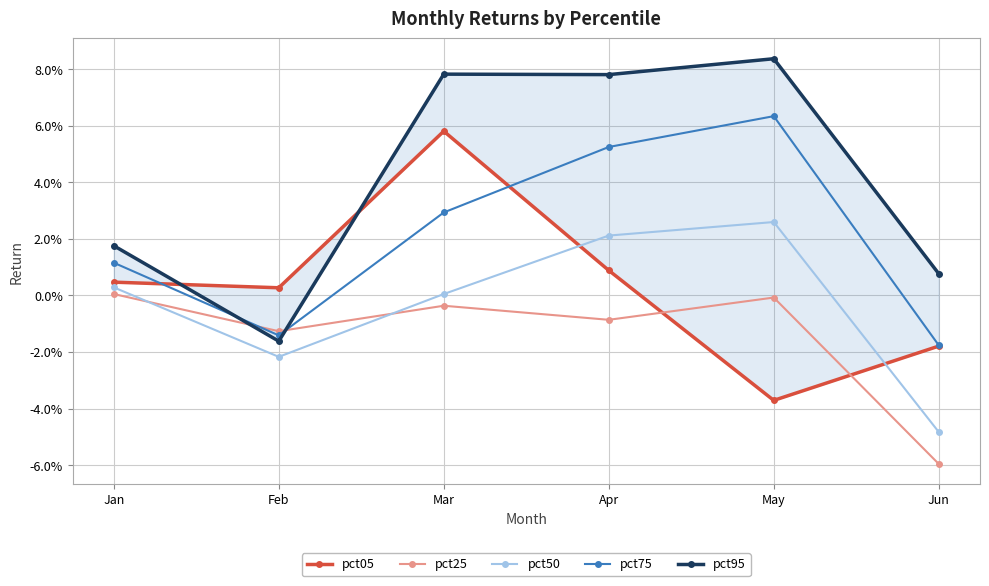

What is the sum of all pct95 values?

0.2